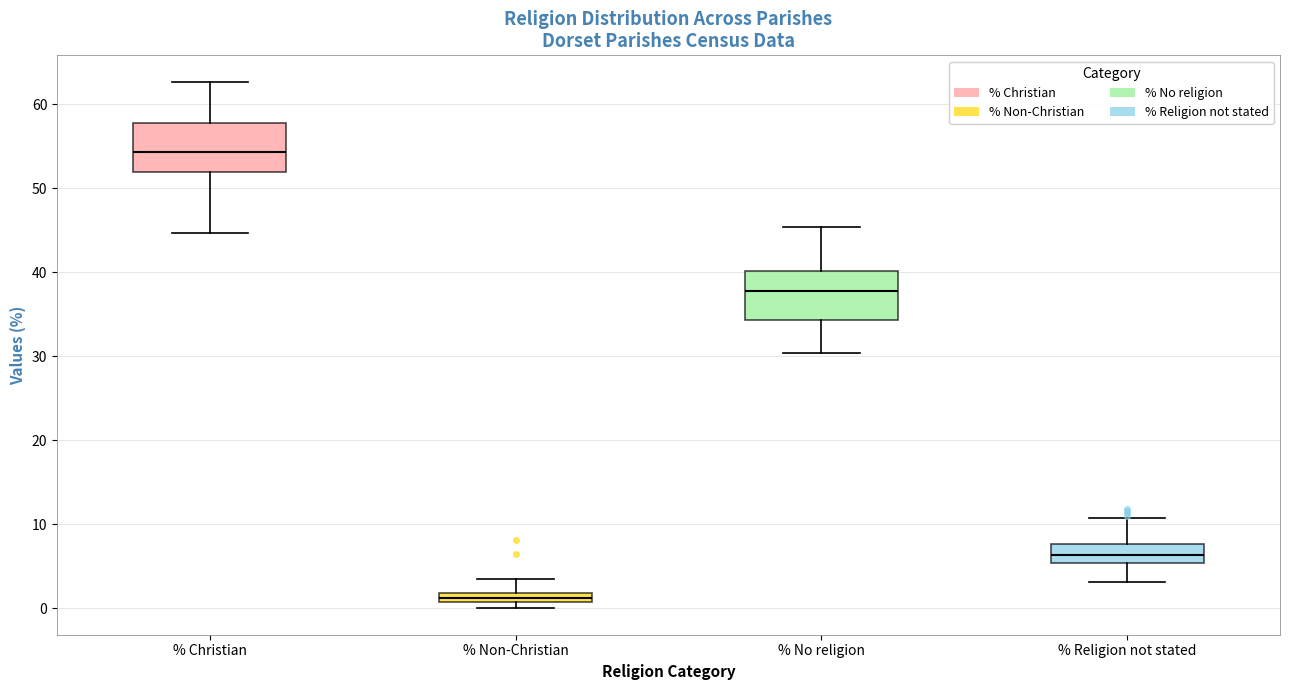

Where is the upper edge of the box for % Christian on the y-axis? The values are not printed on the chart, so give them approximately, as read against the axis.

58